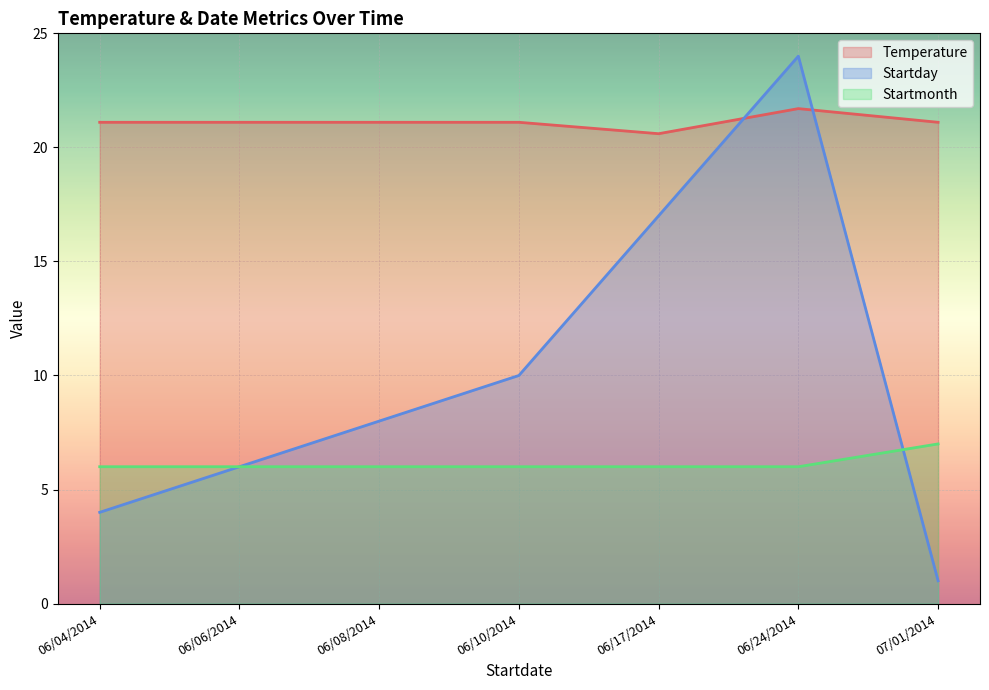

How many lines are shown in the chart?

3